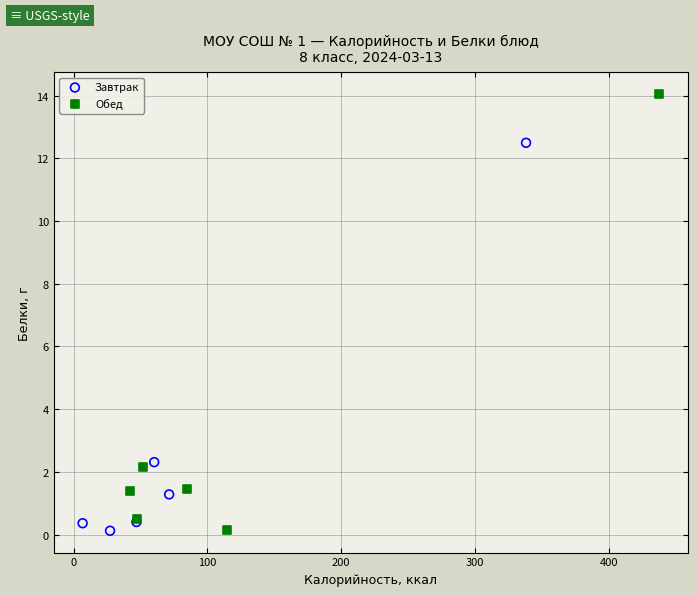

Which series has the largest Y range (max minus min)?

Обед